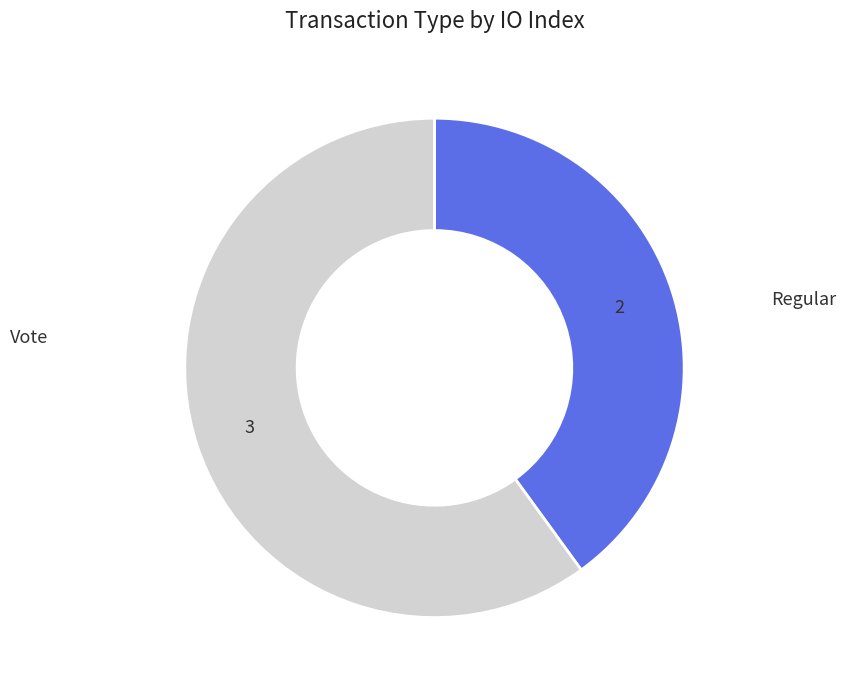

Is there a majority slice in this chart?

Yes